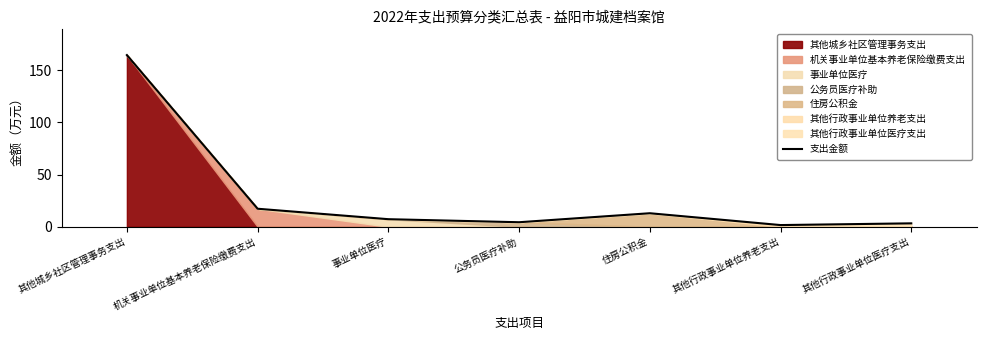

What is the sum of the values at 机关事业单位基本养老保险缴费支出 and 公务员医疗补助?

21.5